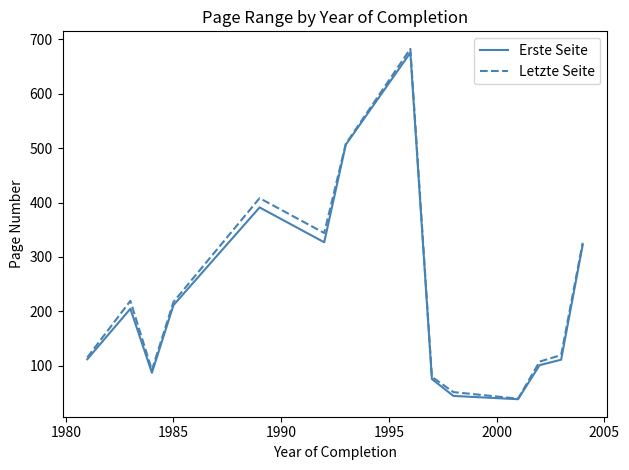

How many categories are shown in the chart?

14